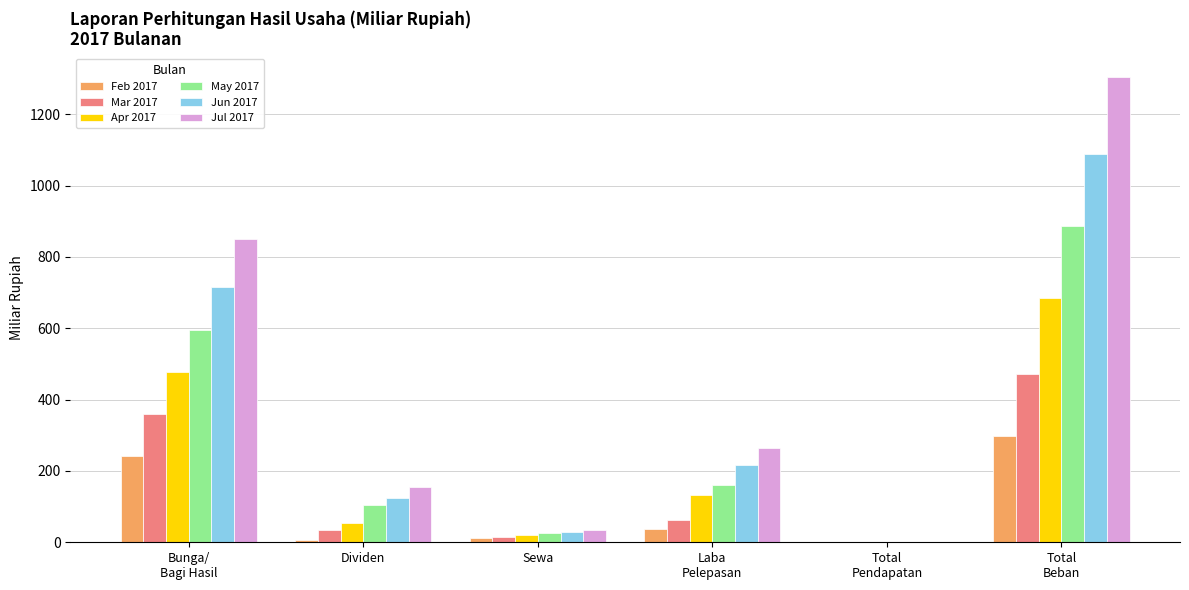

What is the maximum value shown in the chart?

1304.6